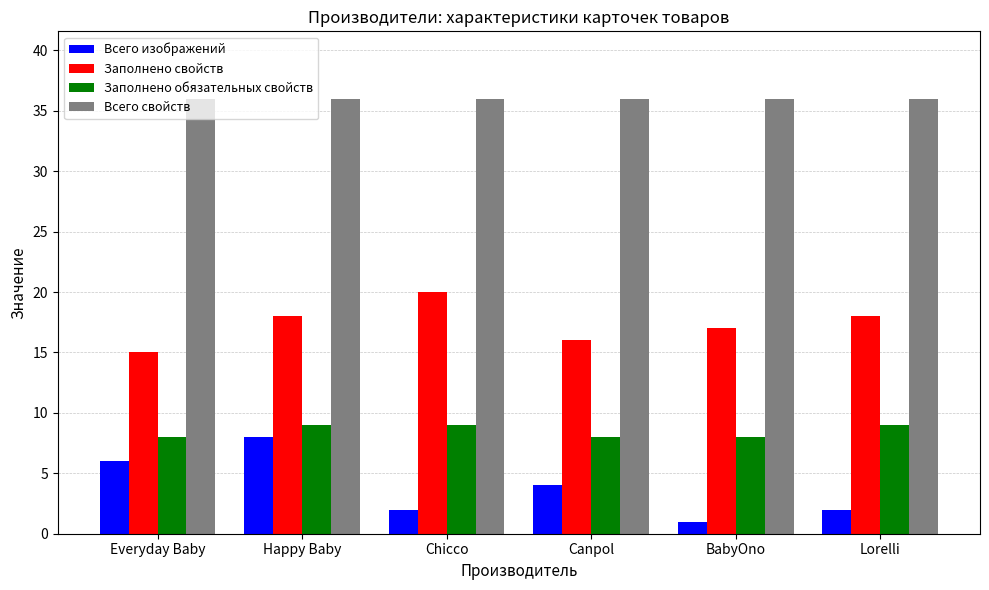

What is the maximum value for Всего изображений?

8